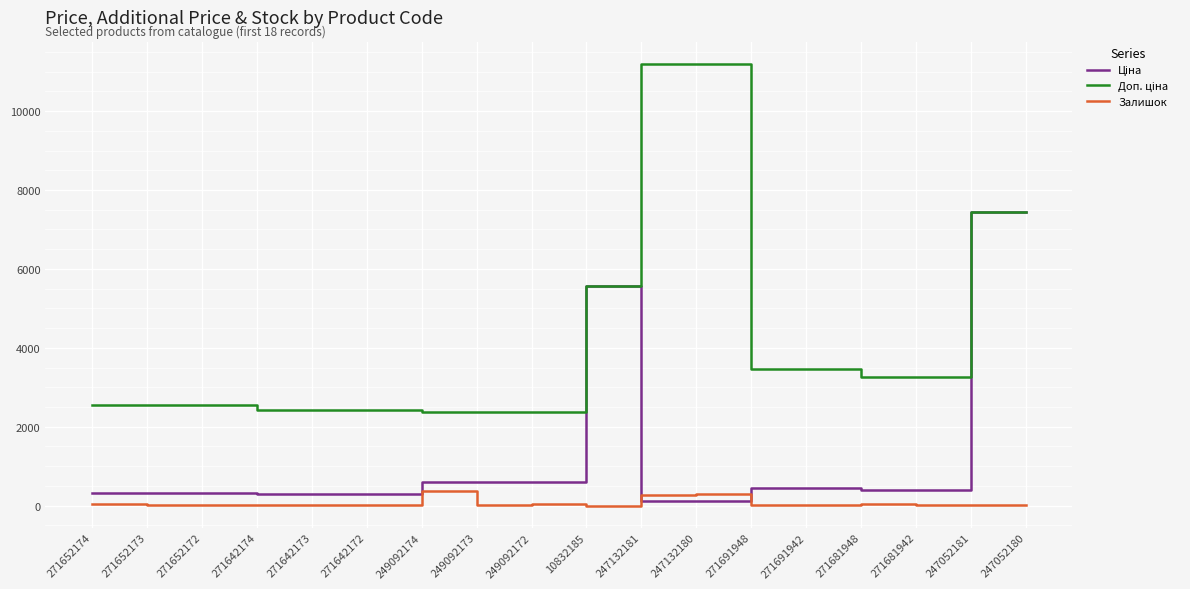

What position from the left is 247052180?

18